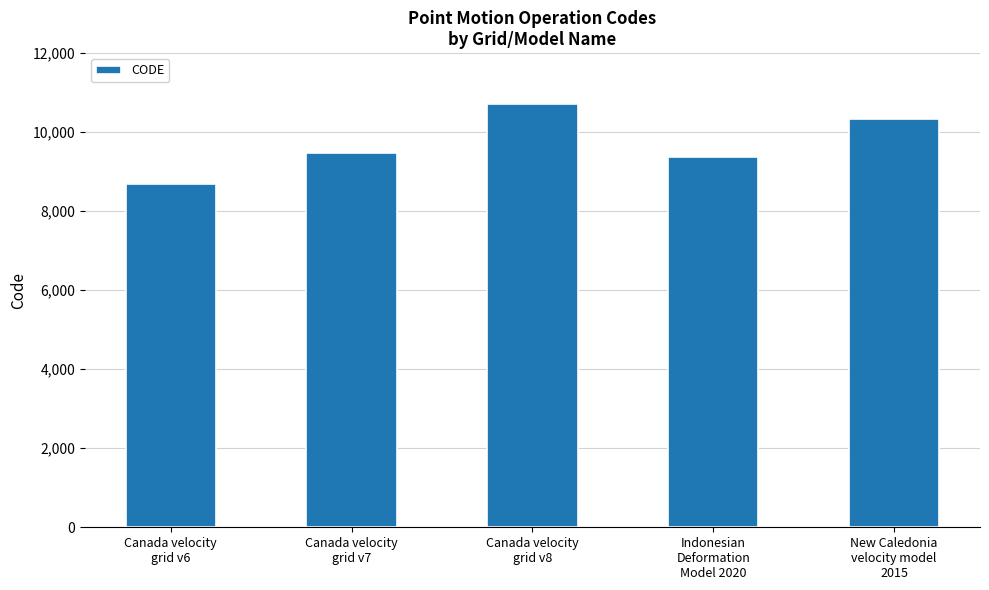

At which category does the chart reach its peak across all series?

Canada velocity
grid v8